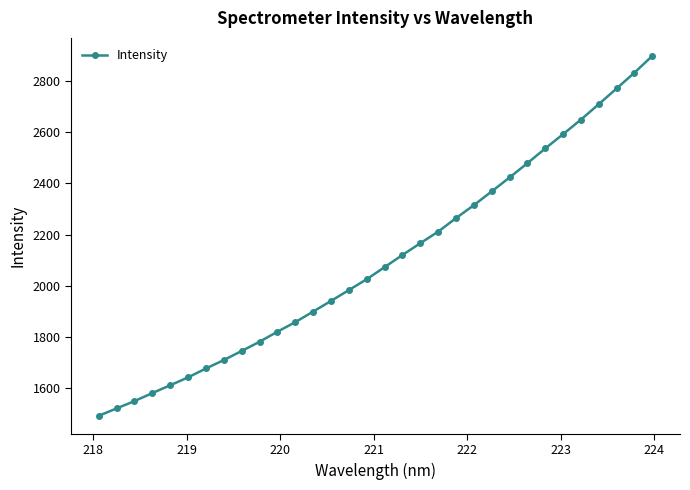

What is the minimum value shown in the chart?

1492.8